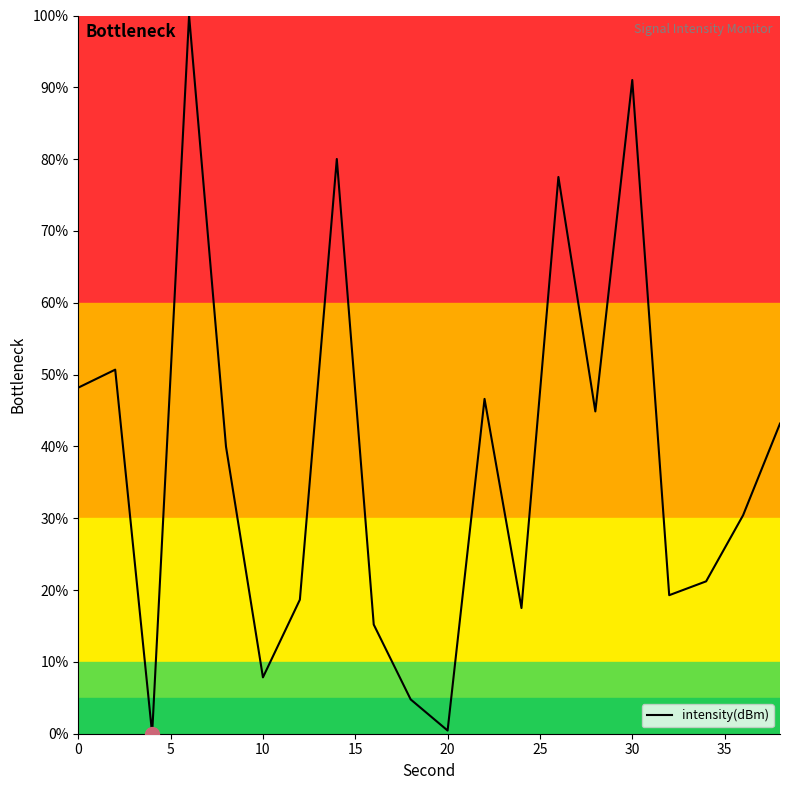

How many lines are shown in the chart?

1